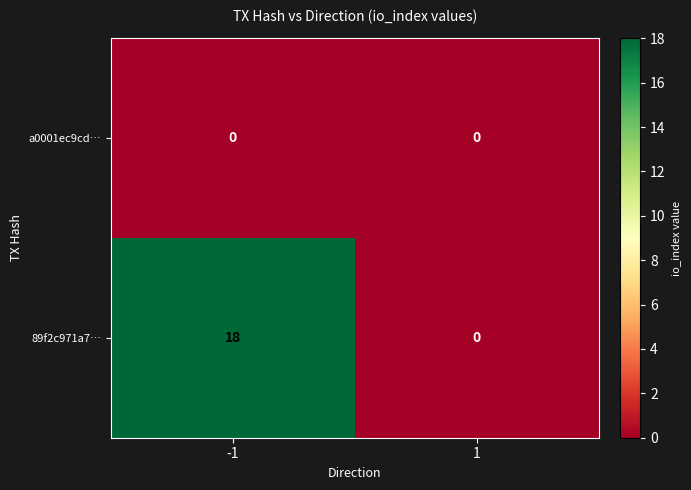

Reading right to left, what are all the values shown in this chart?

a0001ec9cd…: 0	0
89f2c971a7…: 0	18